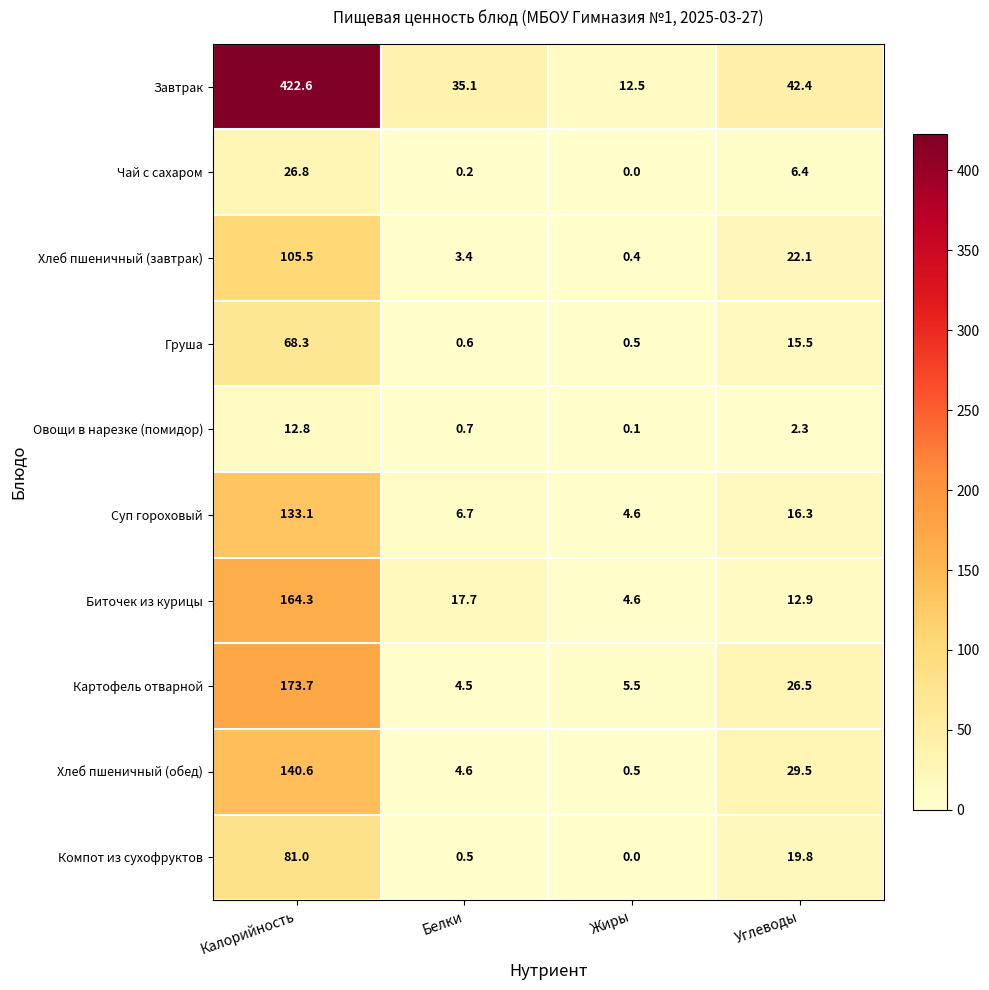

Which series has the largest total across all categories?

Завтрак